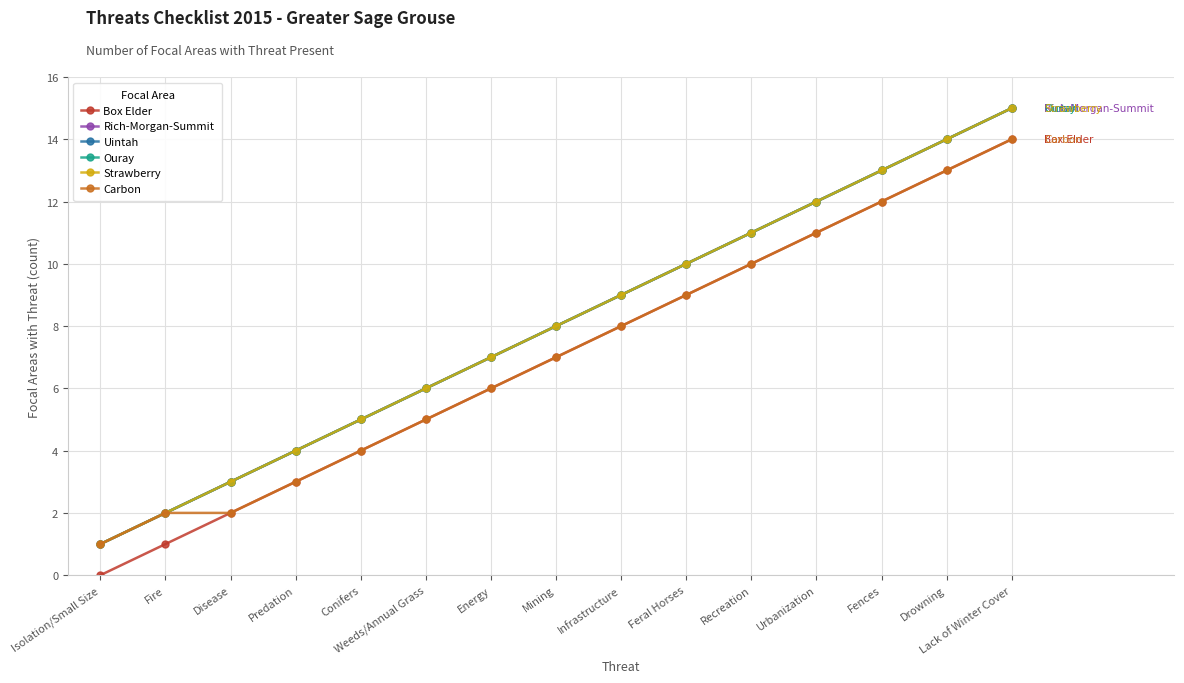

Where is Ouray nearest to the value 8?

Mining